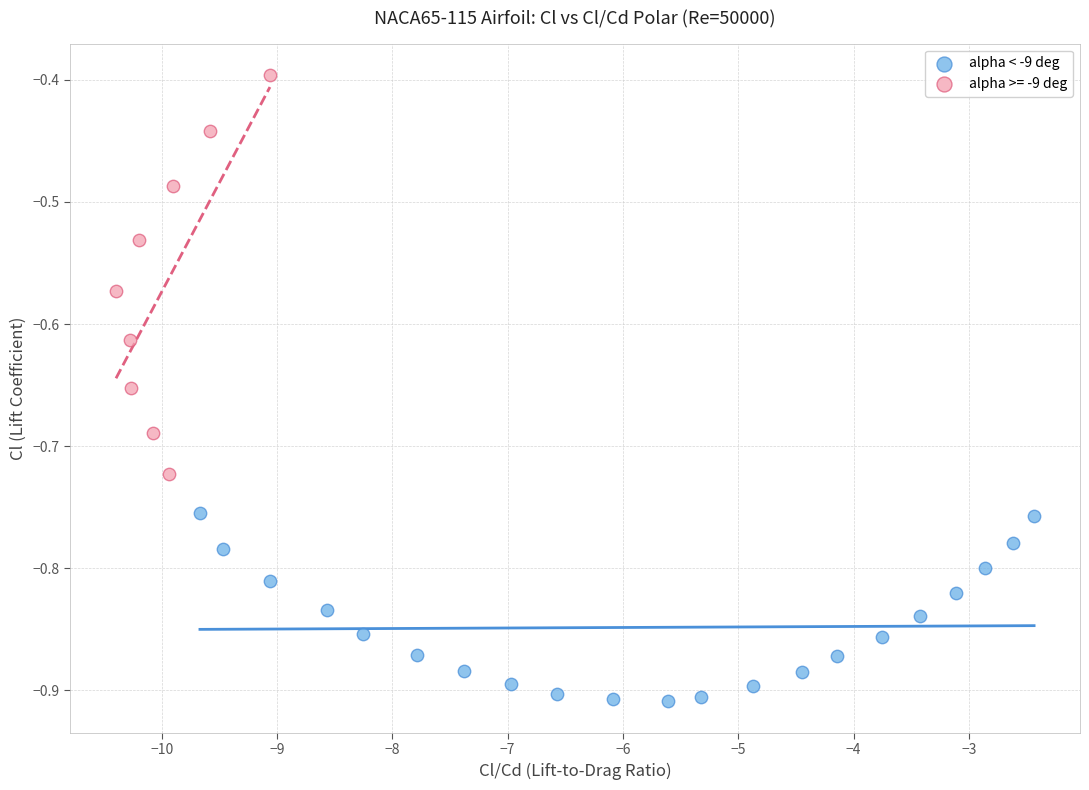

Which series contains the lowest Y value?

alpha < -9 deg